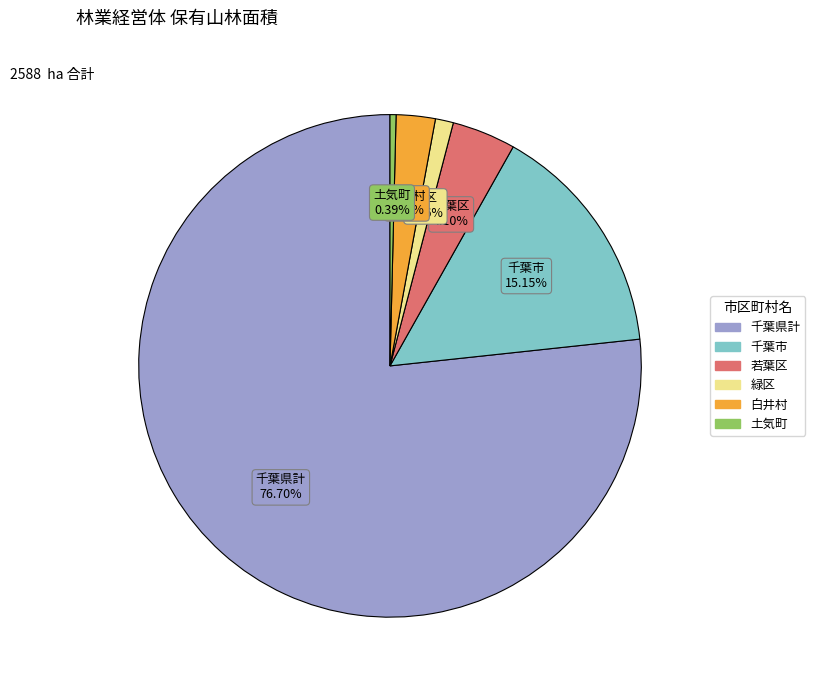

How many slices are in this pie chart?

6